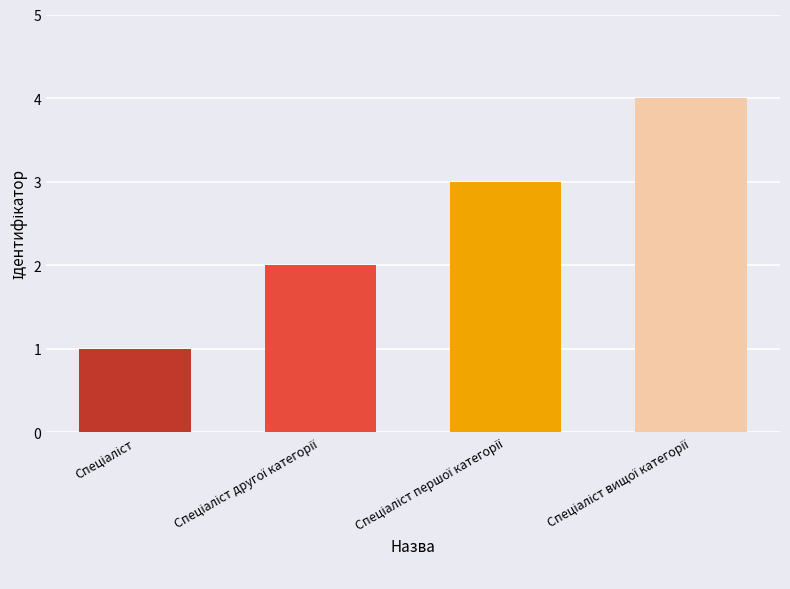

What is the maximum value shown in the chart?

4